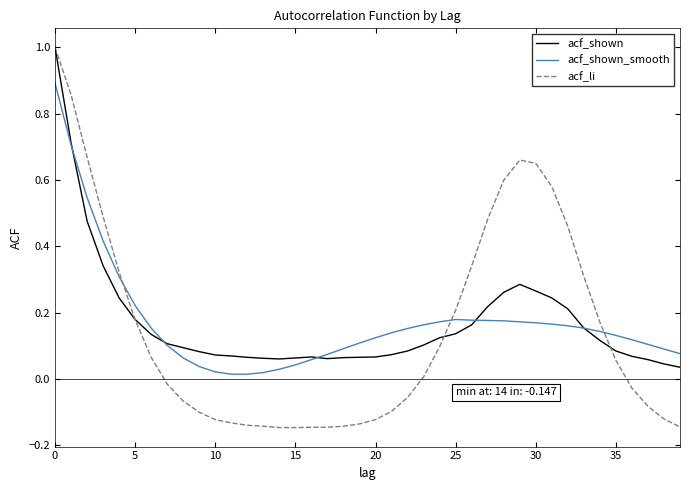

What is the highest value of the acf_shown series?

1.0